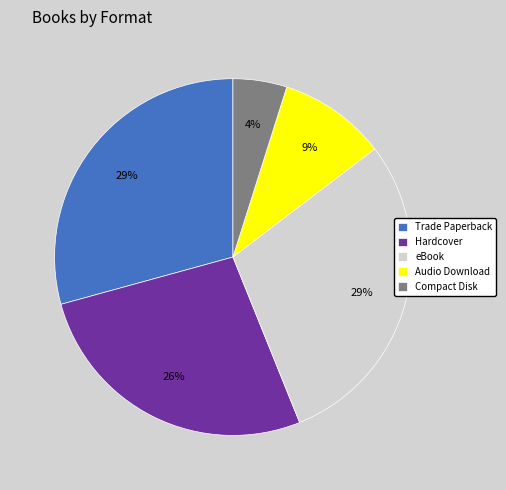

To the nearest percent, what is the average slice percentage?

20%